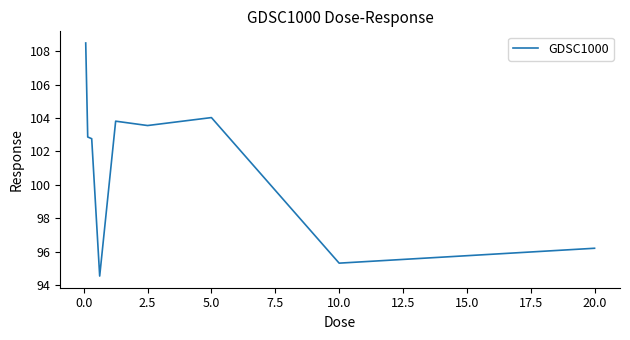

What is the minimum value shown in the chart?

94.5